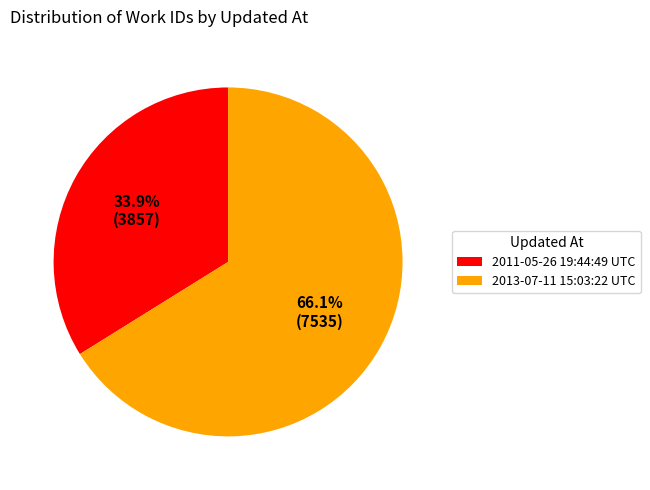

What percentage do 2011-05-26 19:44:49 UTC and 2013-07-11 15:03:22 UTC together represent?

100.0%